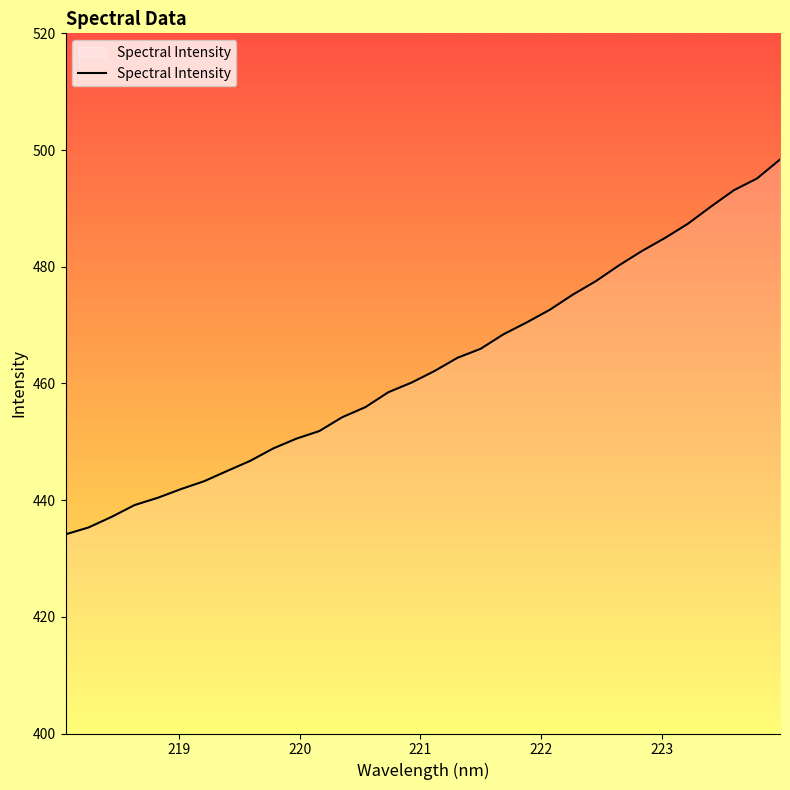

What is the smallest value displayed?

434.1